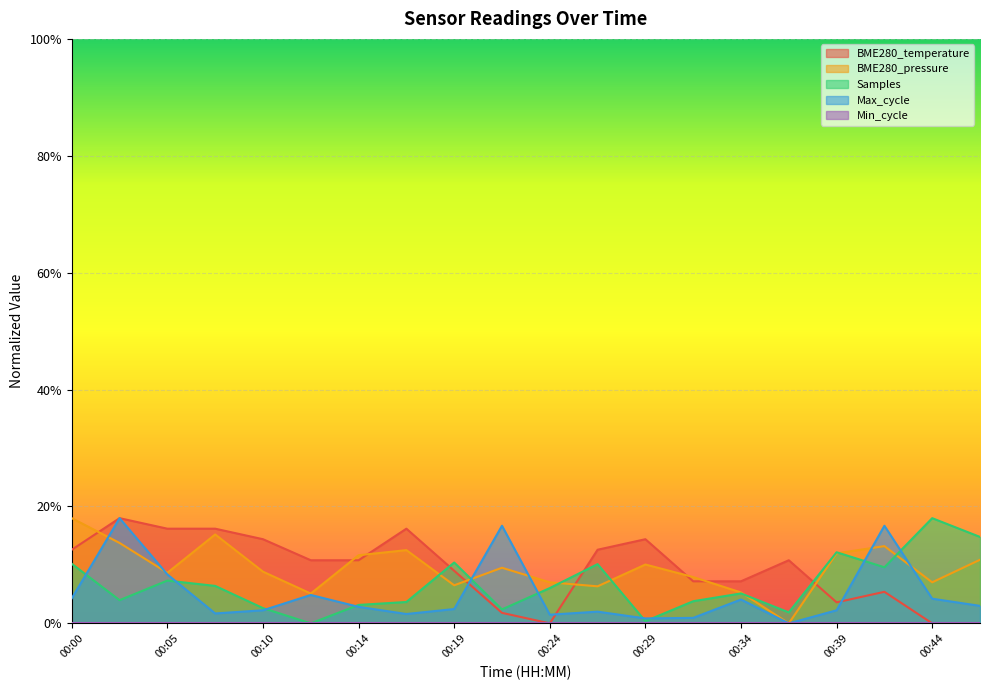

What is the total value across all series at 00:00?

0.5